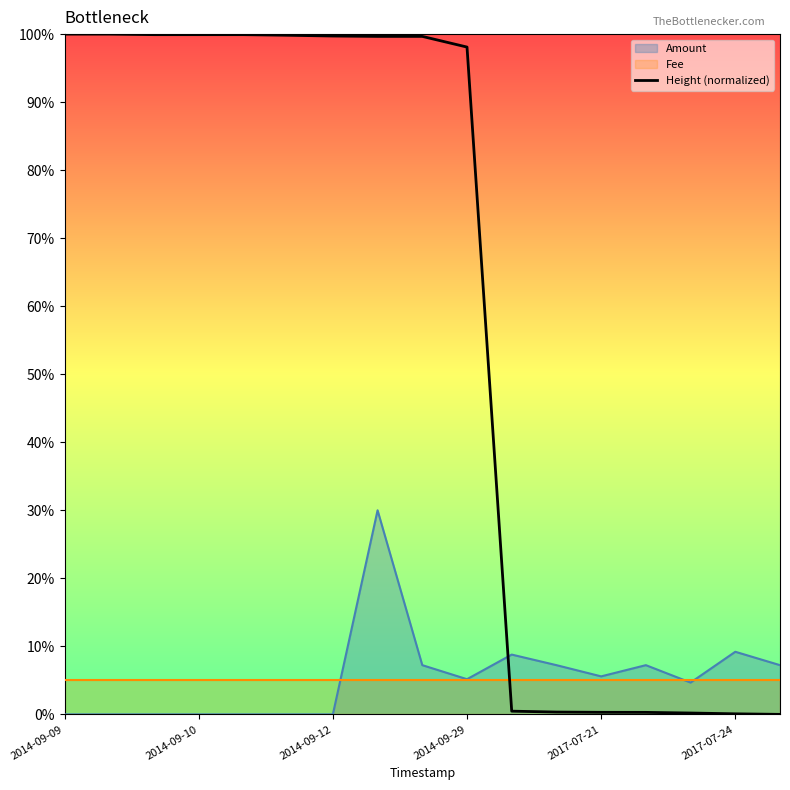

At which label is Amount closest to 15?

2017-07-24